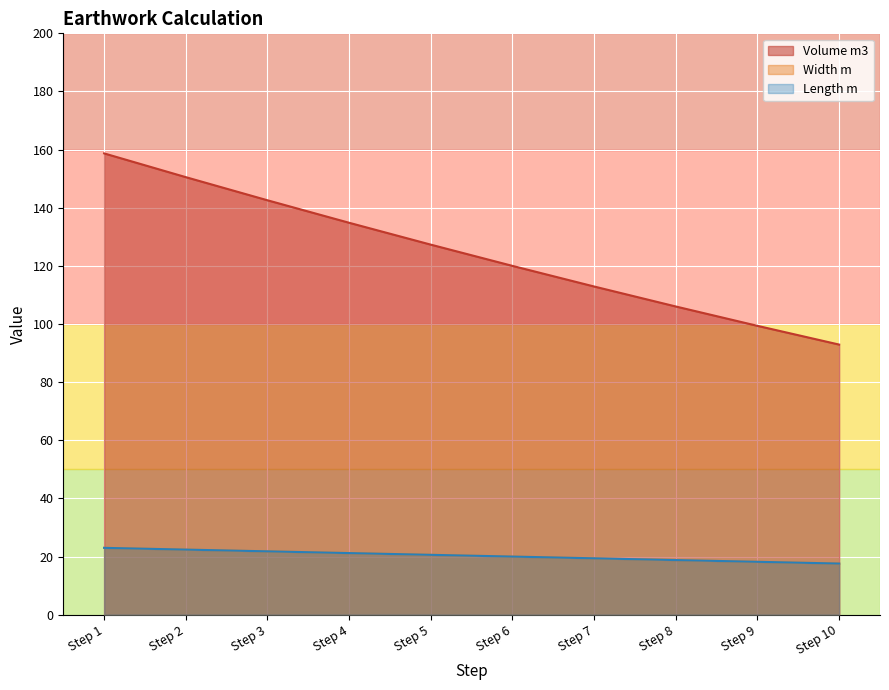

True or false: Width m and Length m cross at least once.

False